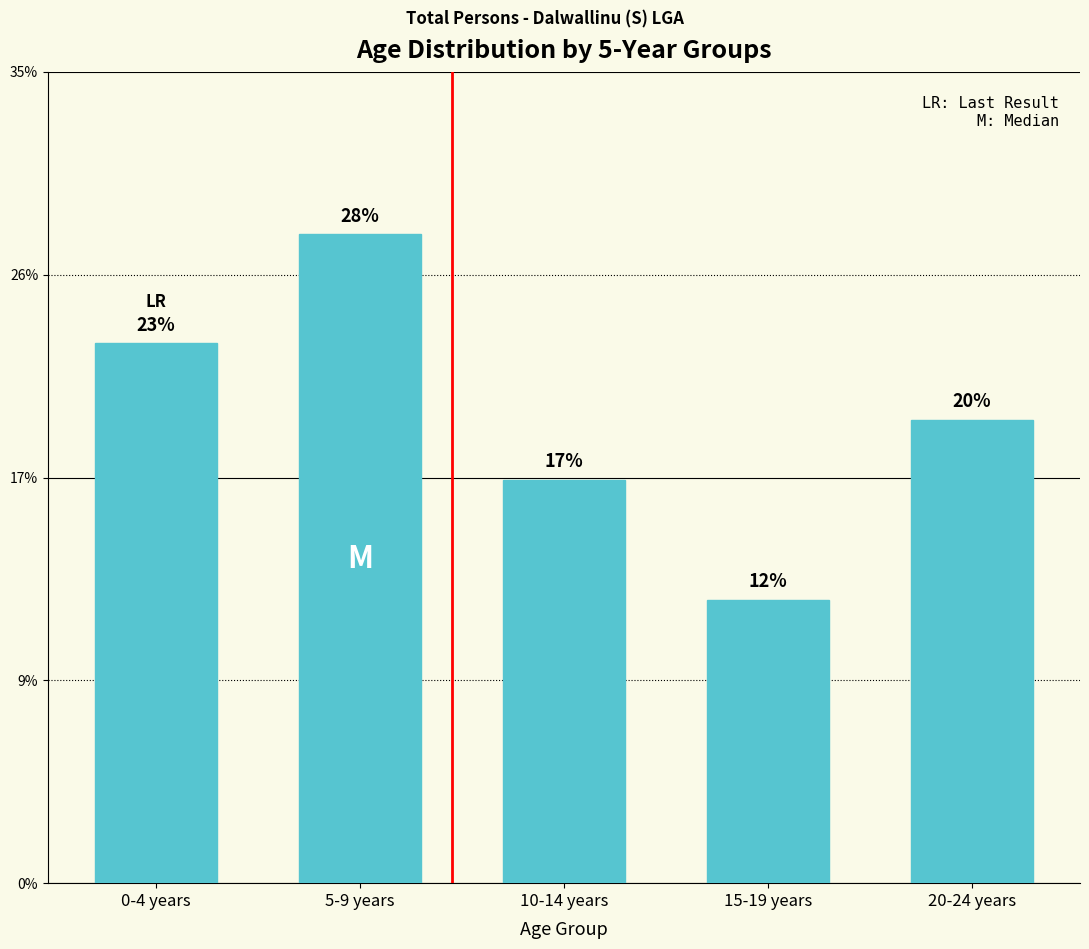

Are the bars horizontal?

No